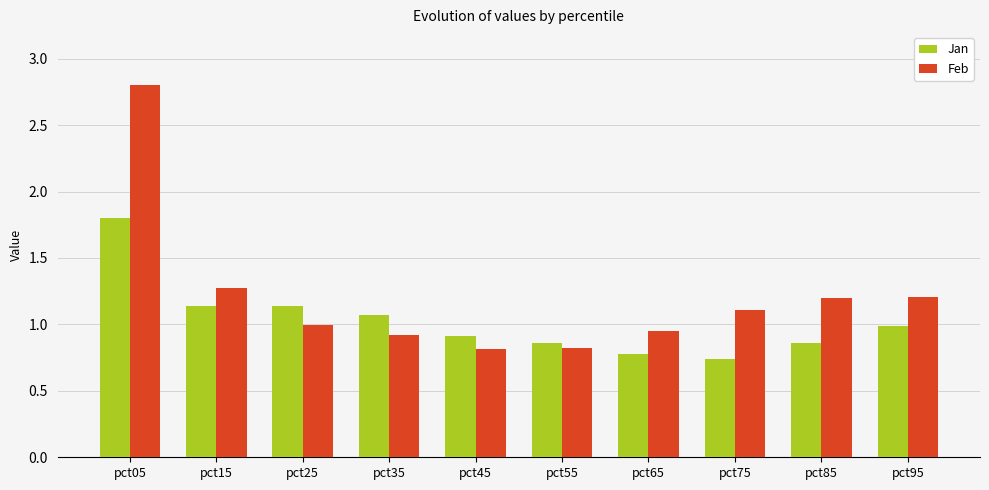

At how many categories does at least one series exceed 1?

7